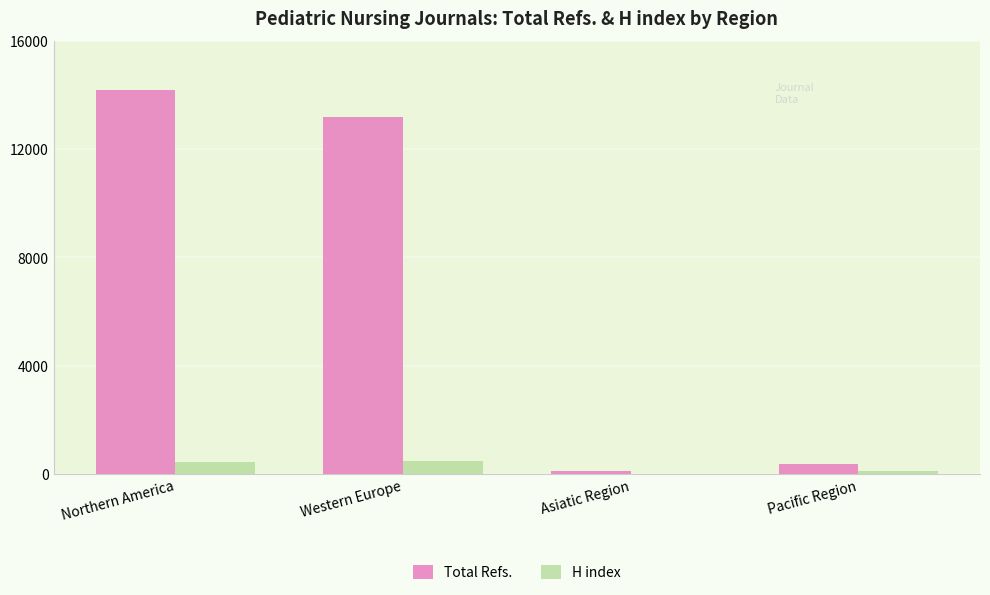

Are the bars horizontal?

No